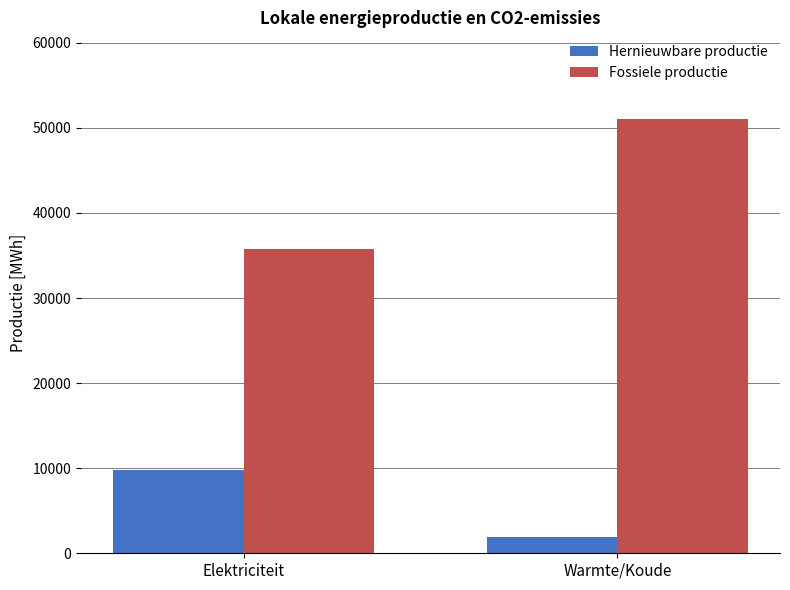

Reading left to right, list all the values displayed in this chart.

Hernieuwbare productie: 9743.8	1870.7
Fossiele productie: 35721.0	51030.0